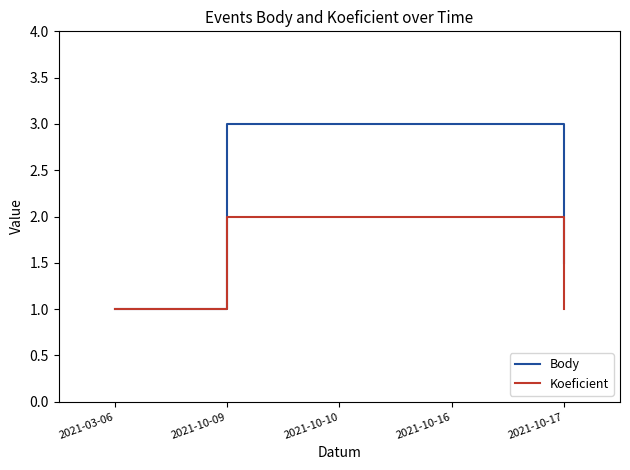

What is the sum of the Koeficient values at 2021-03-06 and 2021-10-09?

3.0